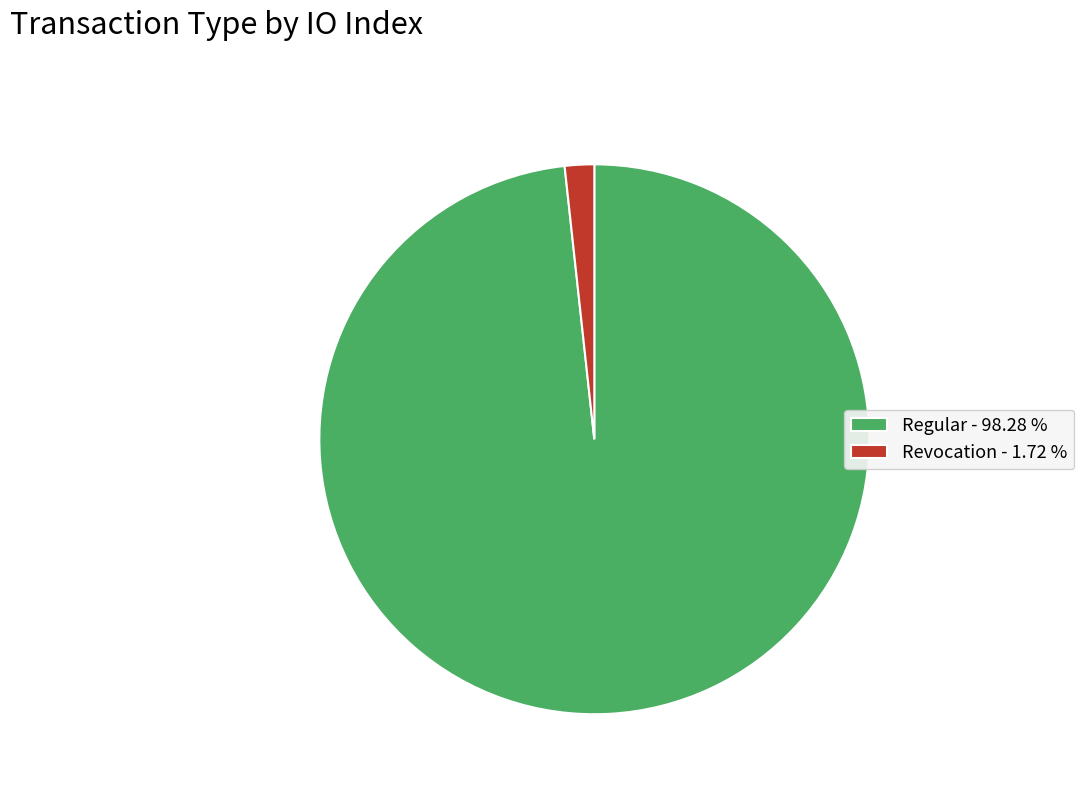

Approximately how many times larger is the value at Regular - 98.28 % compared to Revocation - 1.72 %?

57.0